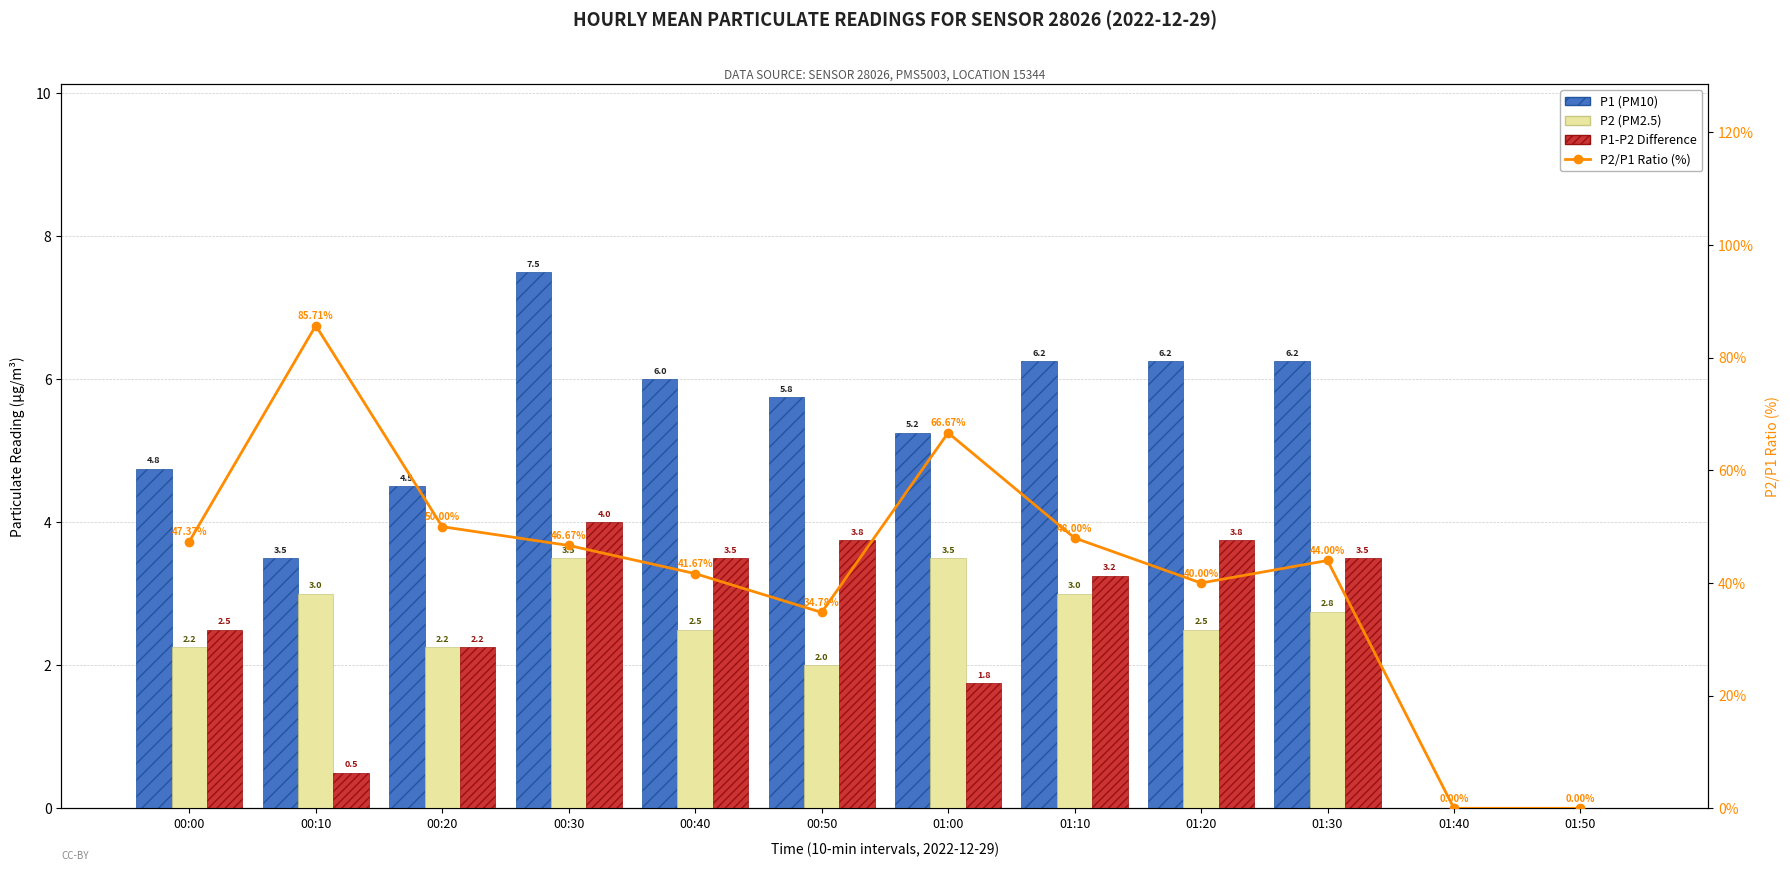

Rank the series by their maximum value, from lowest to highest.

P2 (PM2.5), P1-P2 Difference, P1 (PM10), P2/P1 Ratio (%)